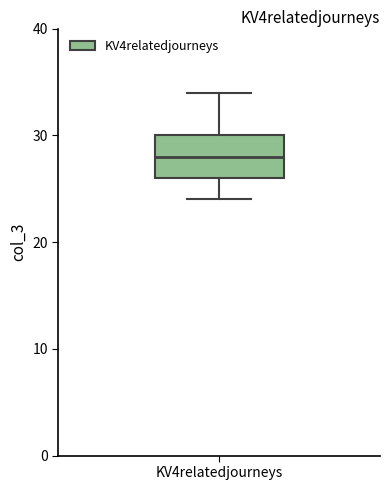

Where does the median line of the box for KV4relatedjourneys sit on the y-axis? The values are not printed on the chart, so give them approximately, as read against the axis.

28